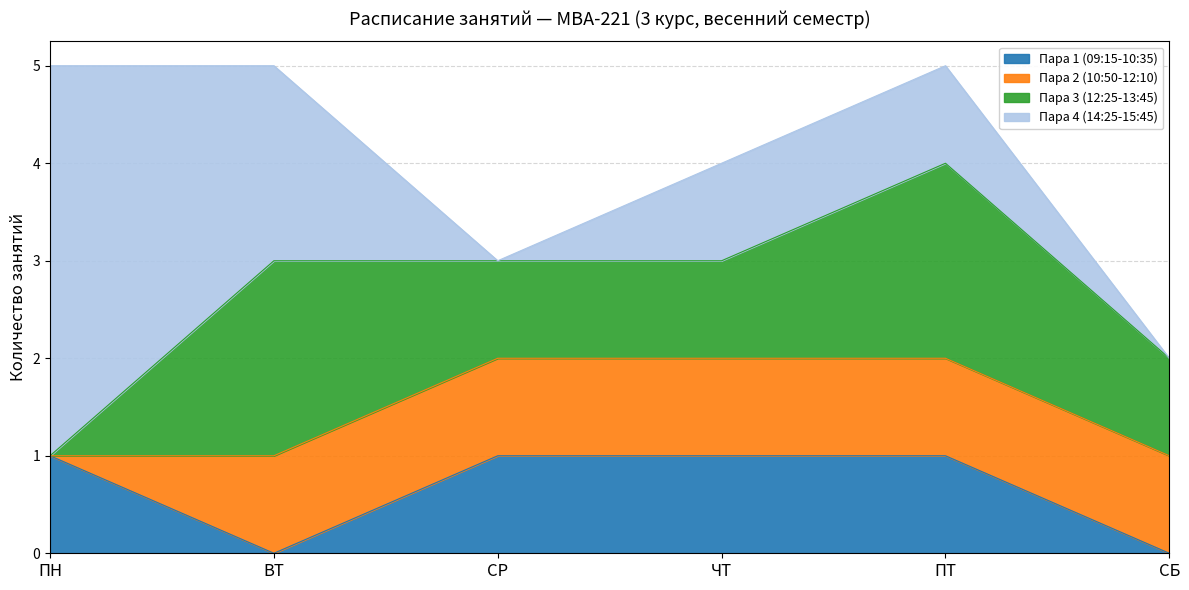

Which label corresponds to the largest value in the chart?

ПН